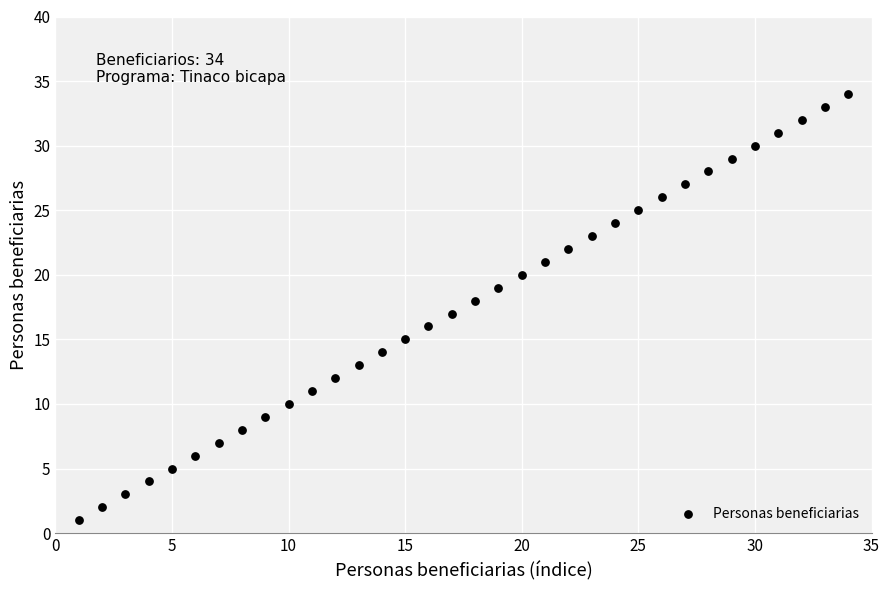

What is the range of X values (max minus min)?

33